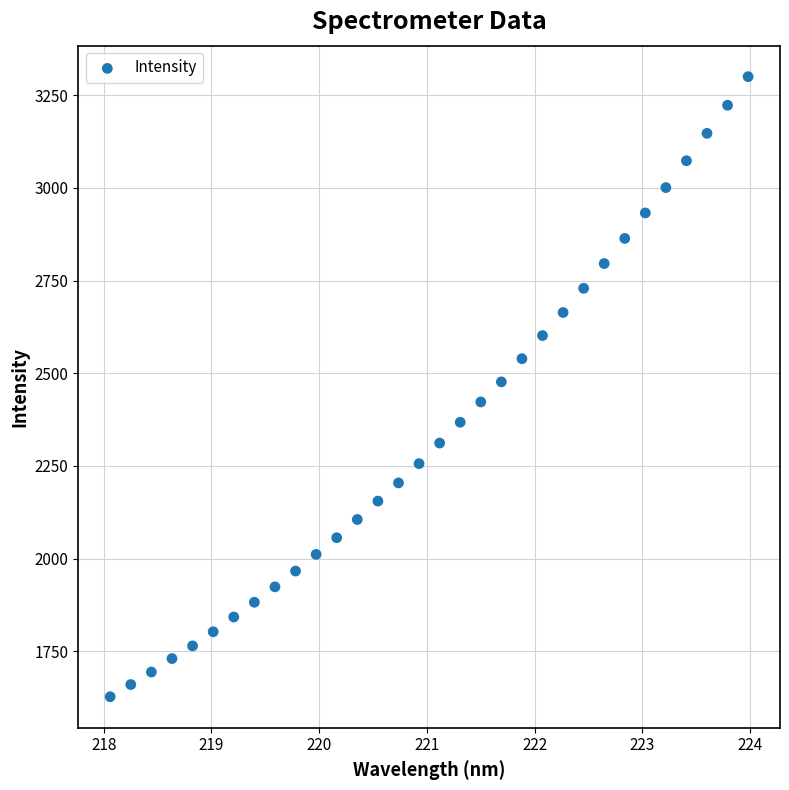

What is the range of X values (max minus min)?

5.9